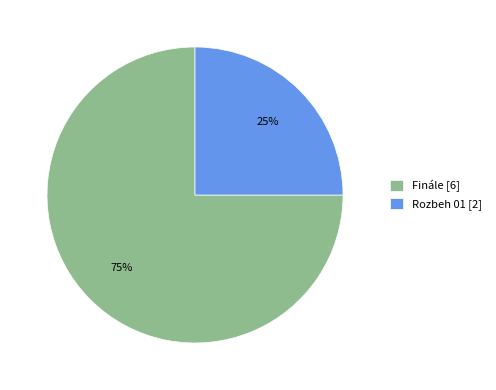

Which slice is the largest?

Finále